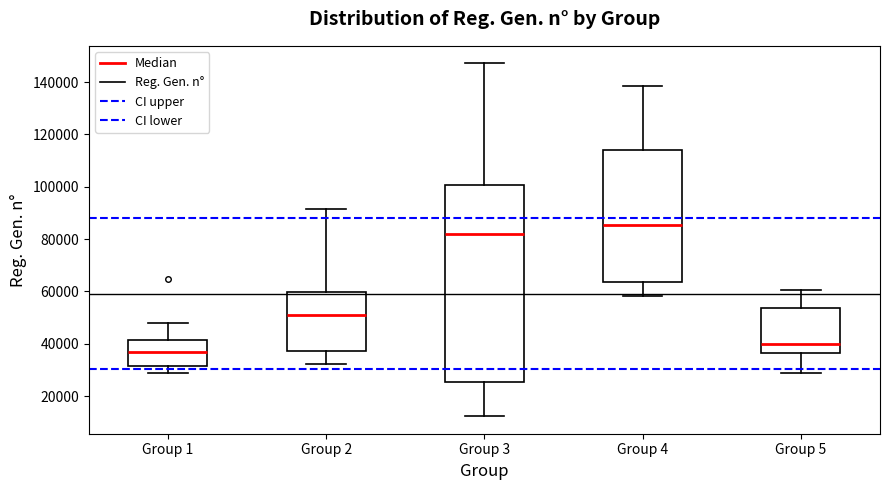

Which box is the tallest, from its lower edge to its upper edge?

Group 3